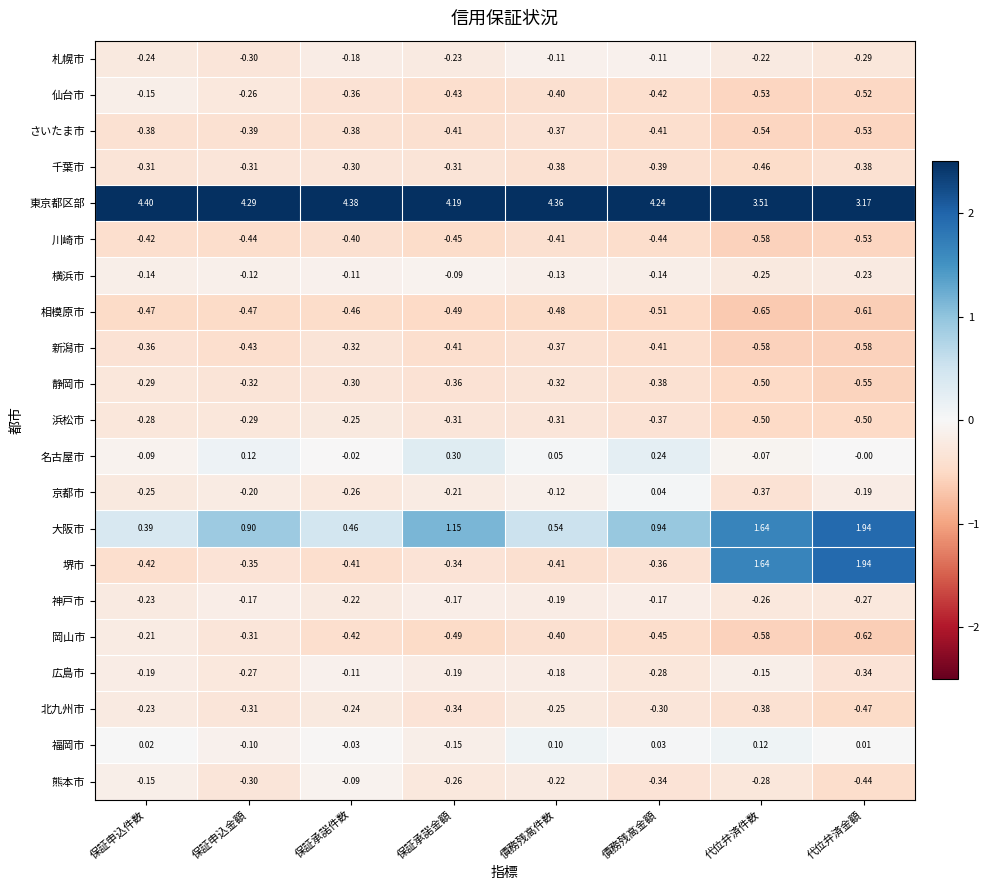

Which category has the lowest value in the 広島市 series?

代位弁済金額